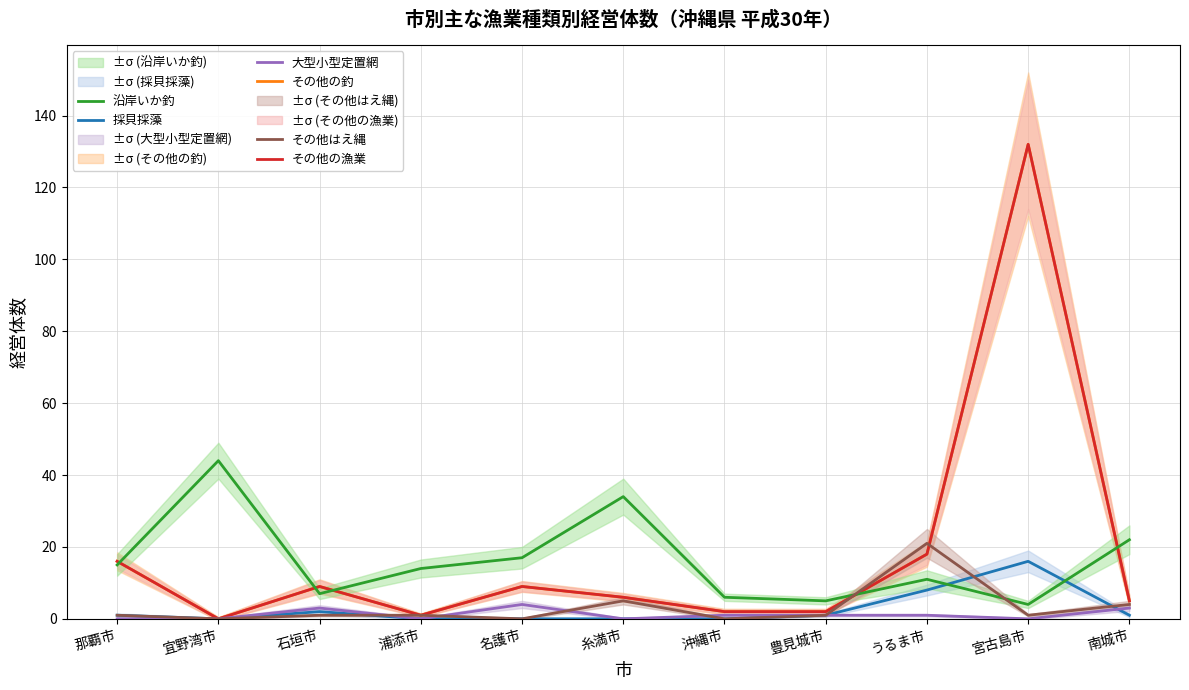

What is the difference between the 沿岸いか釣 values at 豊見城市 and 南城市?

17